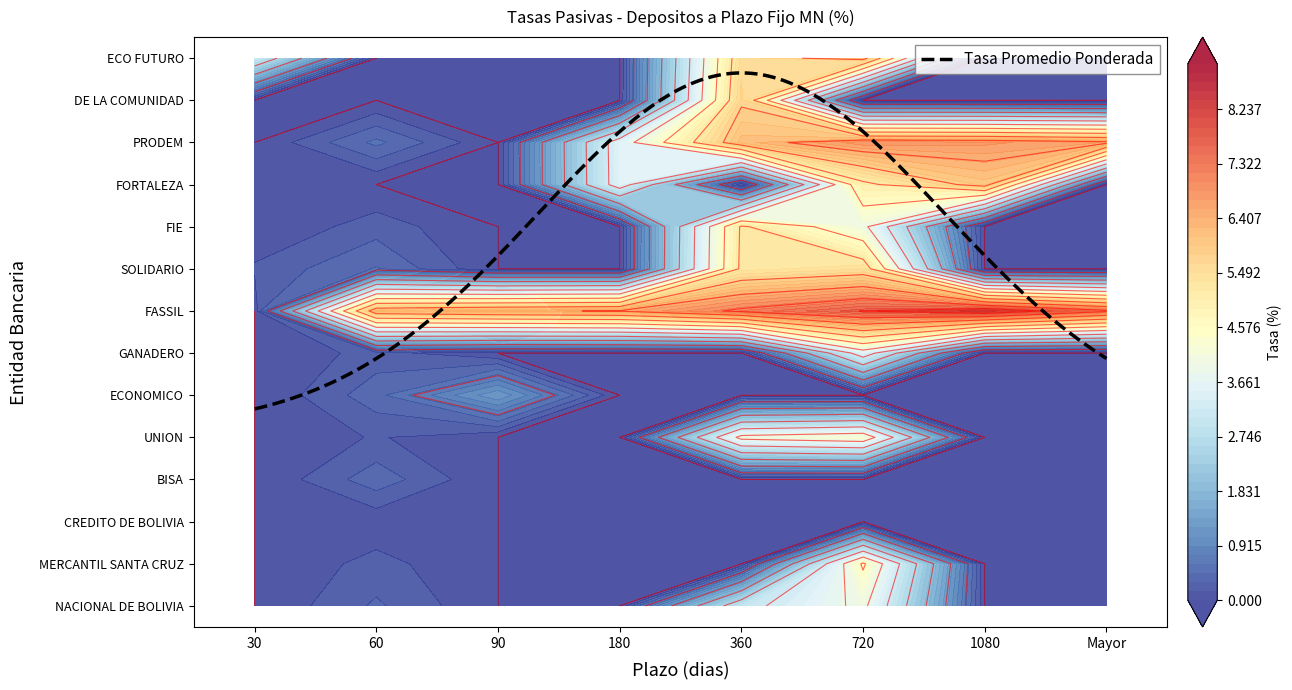

Which series has the widest spread of values?

FASSIL